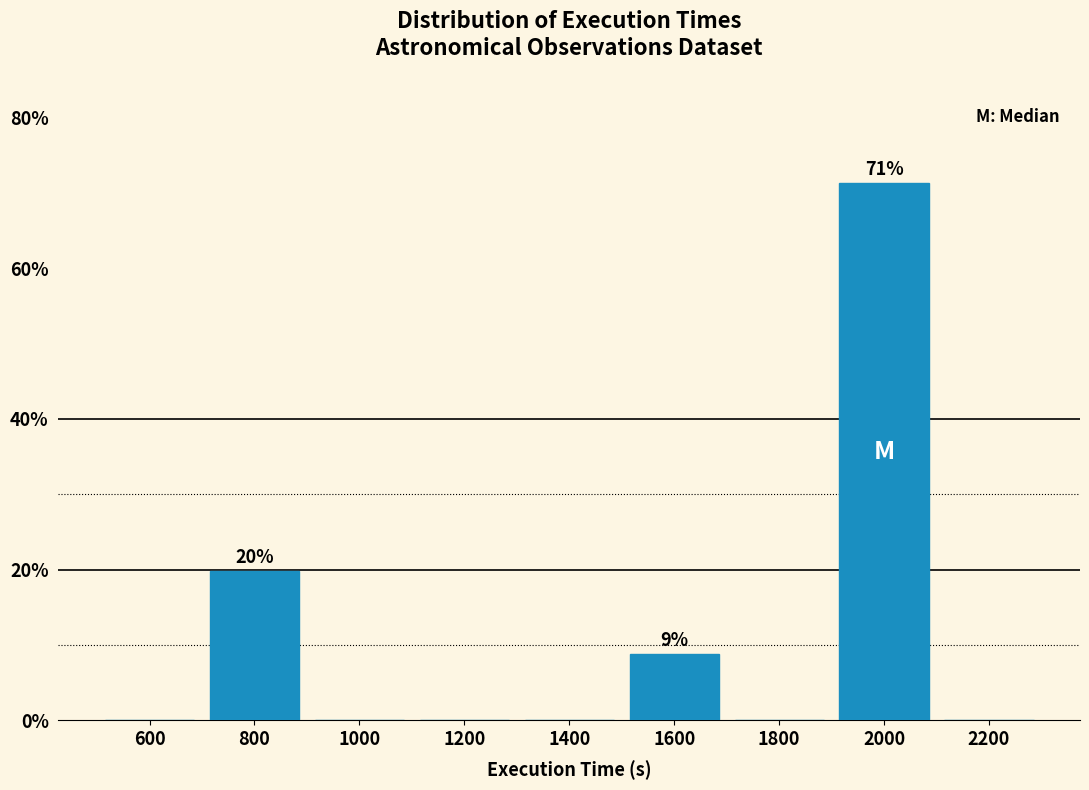

Which range on the x-axis has the tallest bar?

1900 to 2100